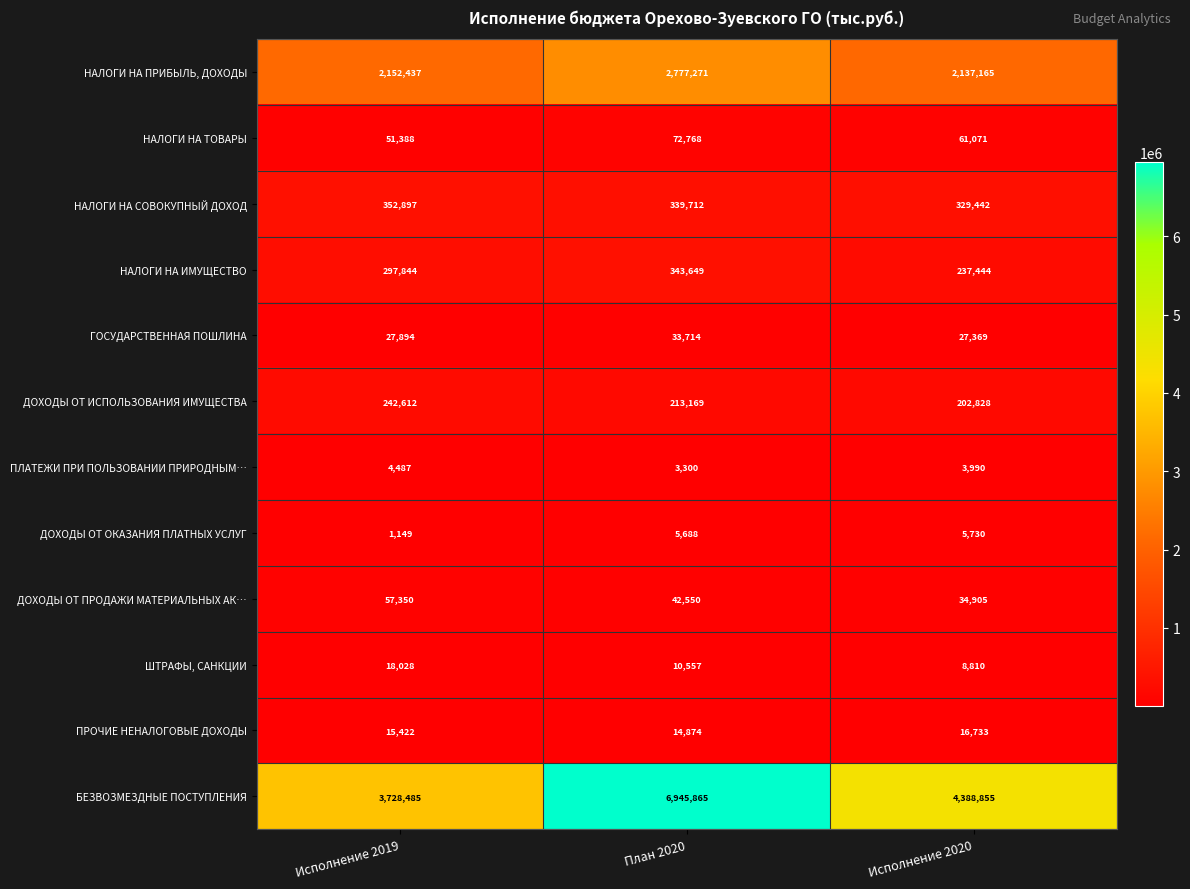

At which label is БЕЗВОЗМЕЗДНЫЕ ПОСТУПЛЕНИЯ closest to 5337175?

Исполнение 2020